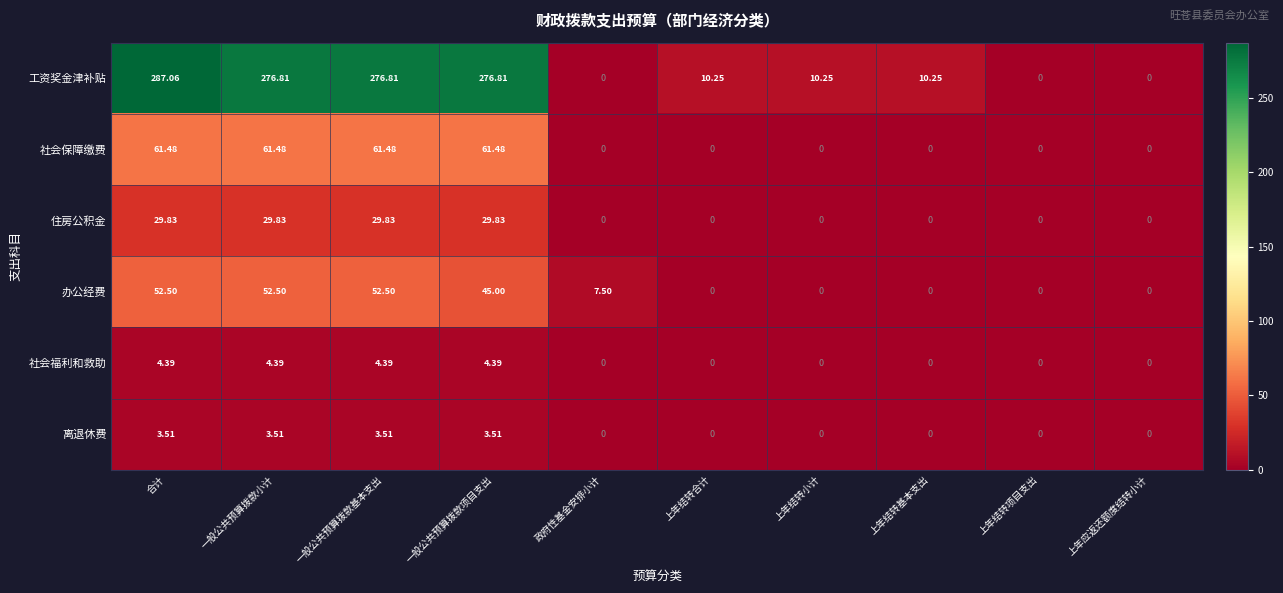

How many data points in 工资奖金津补贴 are less than 10?

3